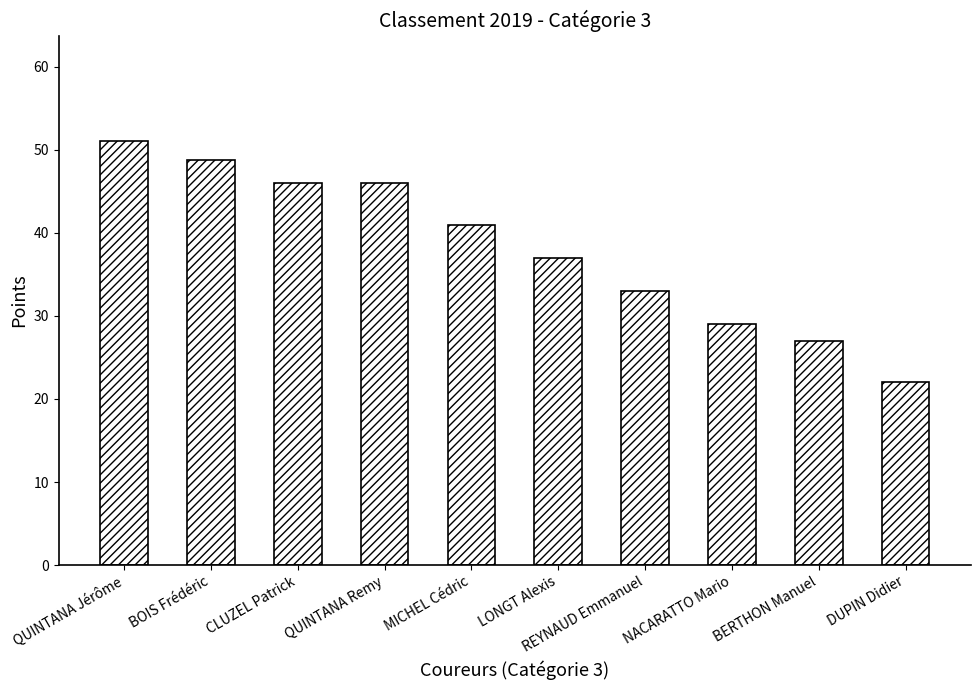

At which label is the value closest to 36?

LONGT Alexis